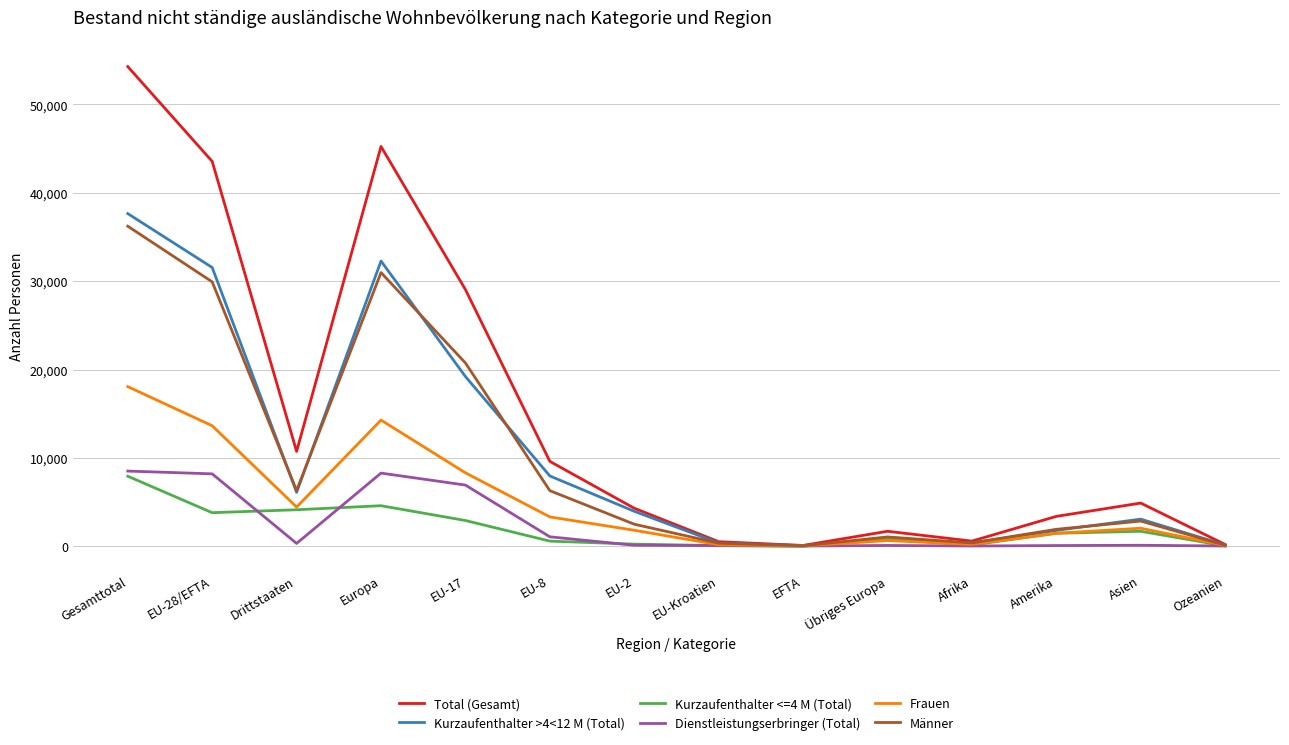

True or false: Total (Gesamt) has more than 2 interior local peaks.

True